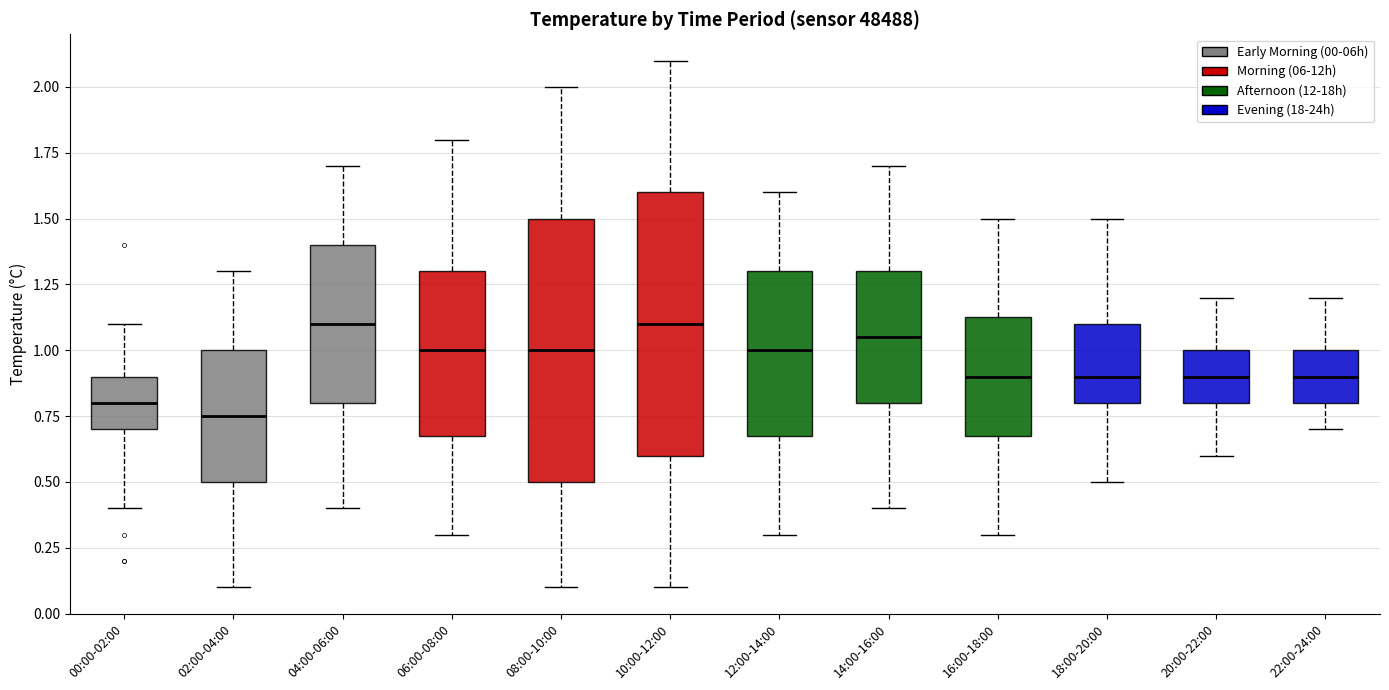

Where is the lower edge of the box for 14:00-16:00 on the y-axis? The values are not printed on the chart, so give them approximately, as read against the axis.

0.80